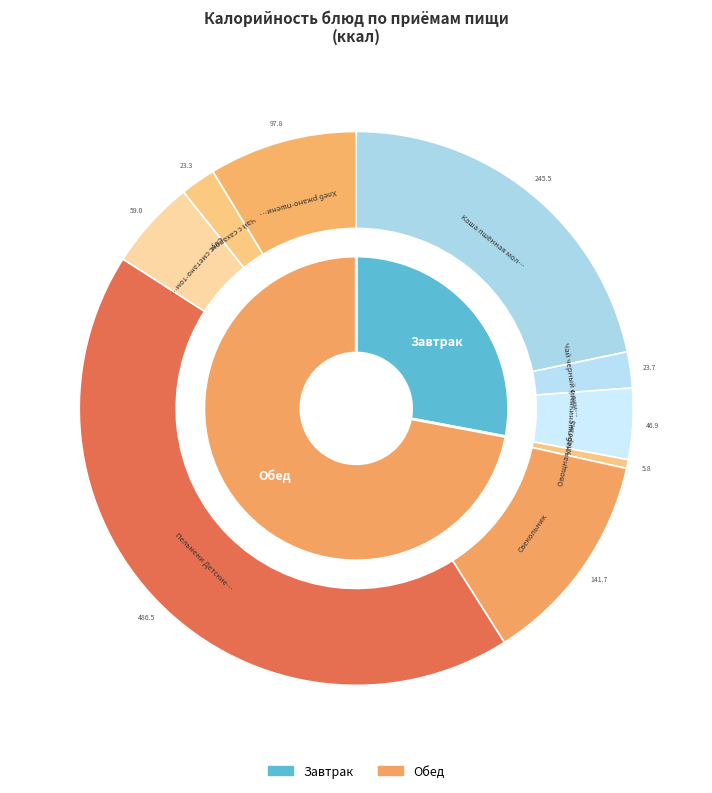

Is the sum of Чай черный с лимоном and Овощная нарезка greater than half?

No